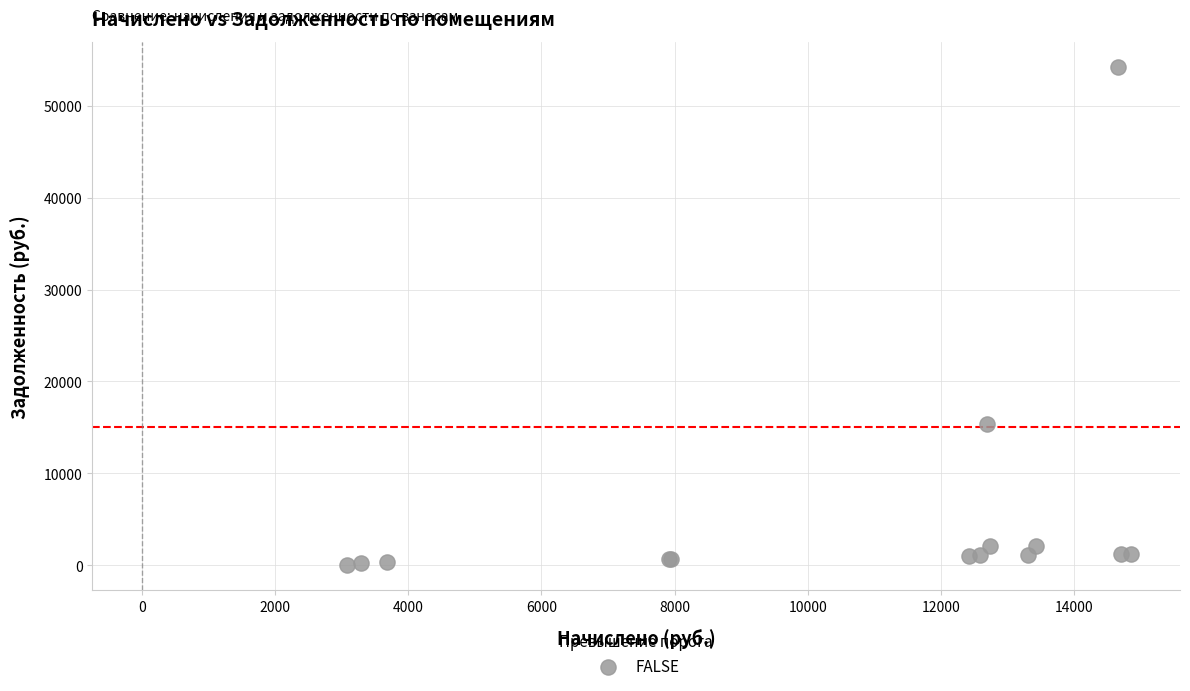

What Y value in the scatter plot is closest to 27125?

15324.8